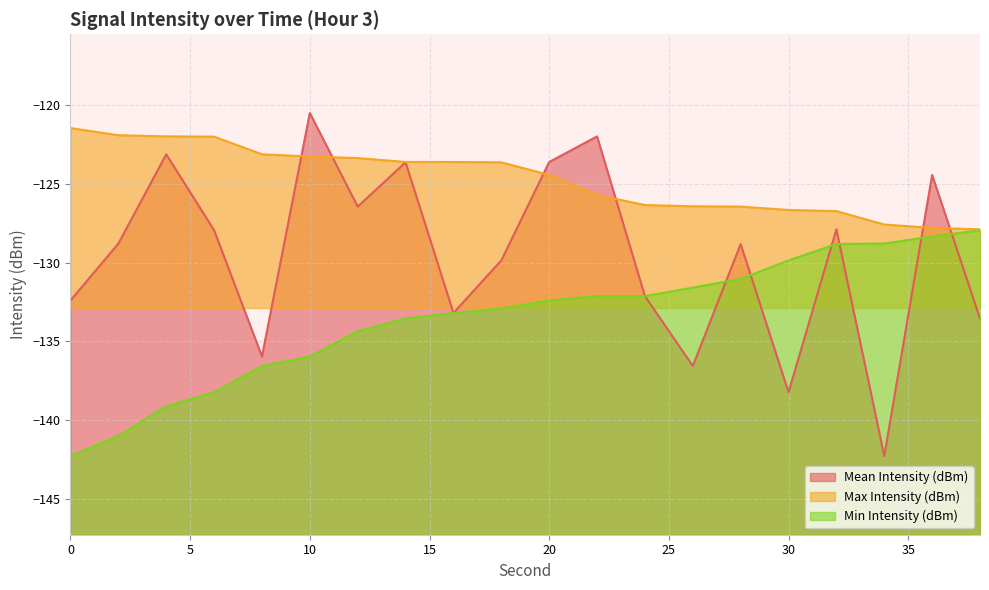

At 28, list the series in order from smallest to largest.

Min Intensity (dBm), Mean Intensity (dBm), Max Intensity (dBm)